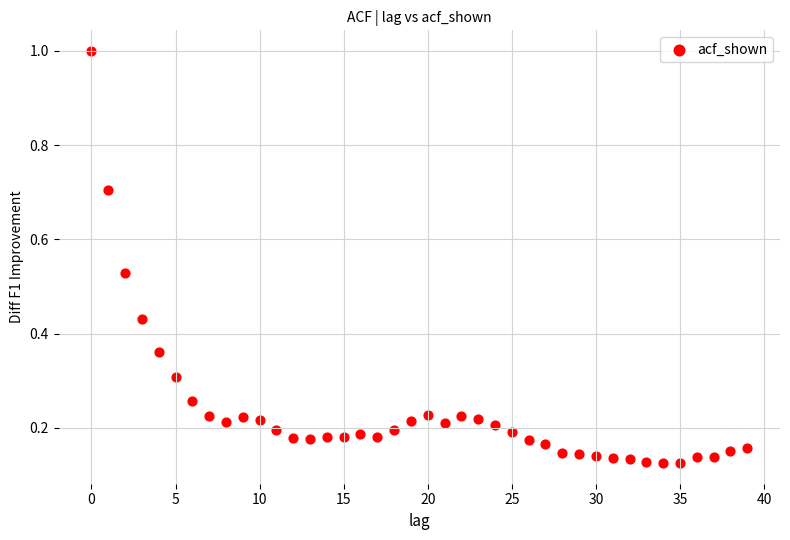

What is the range of Y values (max minus min)?

0.9